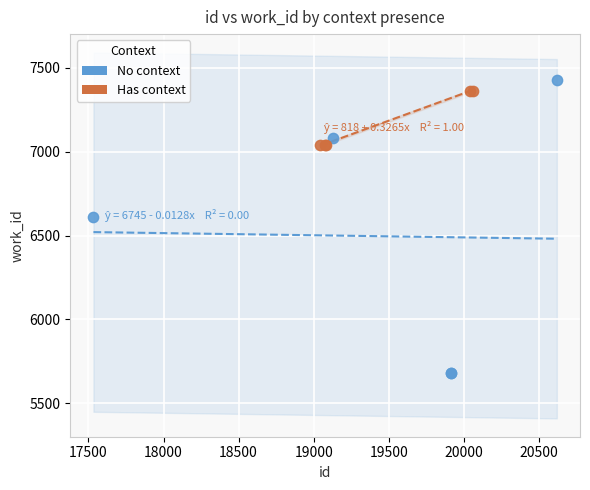

Which series contains the lowest Y value?

No context